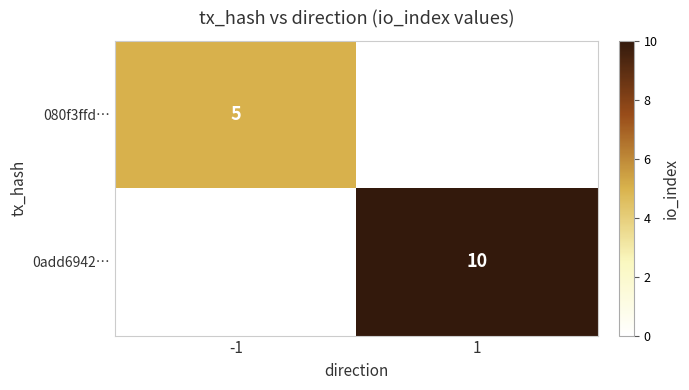

Is it true that 0add6942… equals 14 at 1?

False